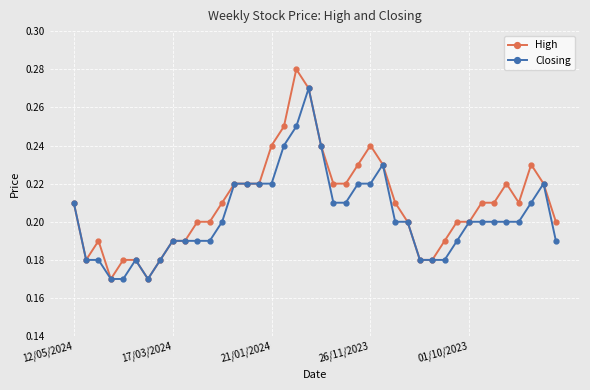

At how many categories does at least one series exceed 0?

40